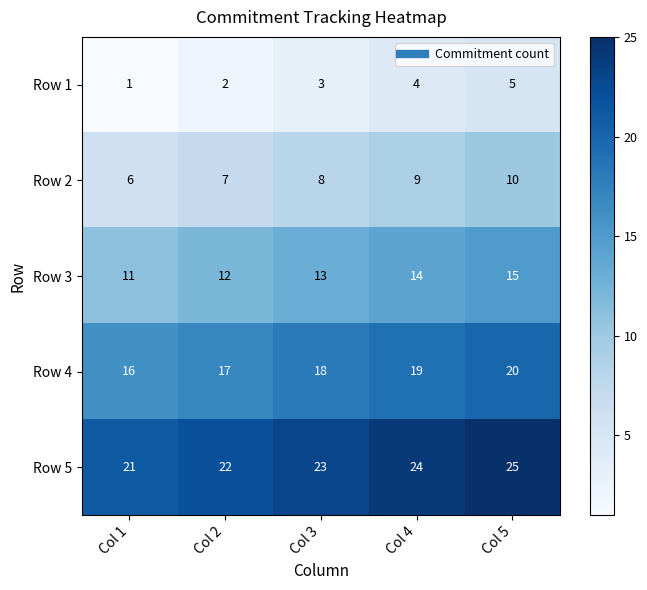

At which label does Row 4 reach its peak?

Col 5